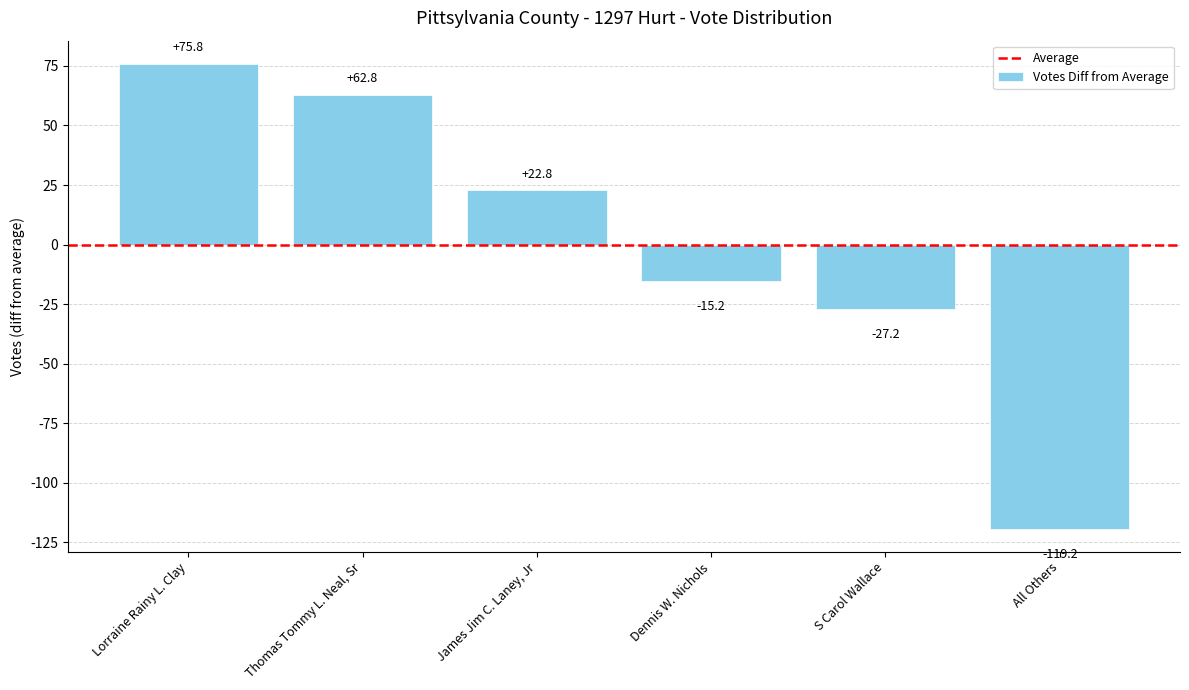

How many values are above zero?

3